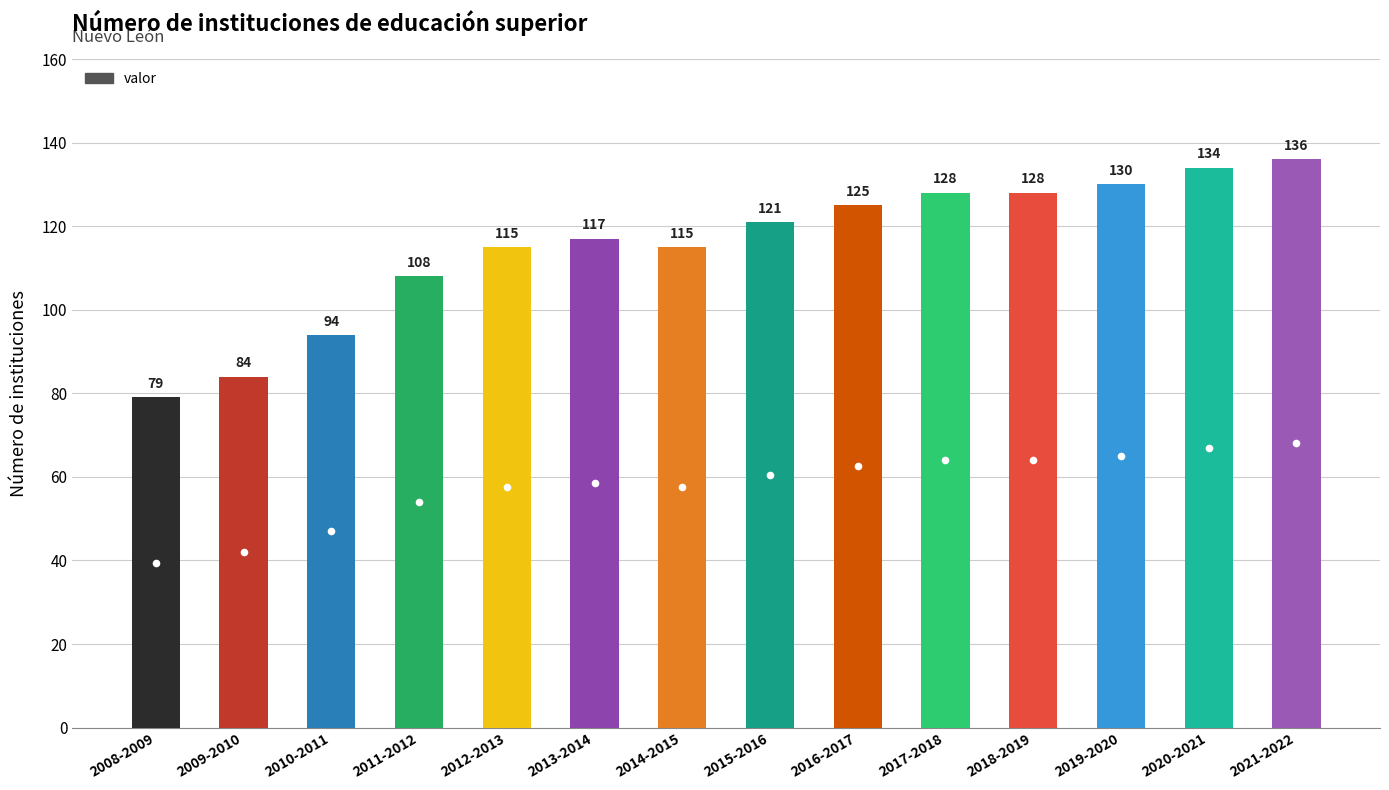

What is the difference between the maximum and minimum values?

57